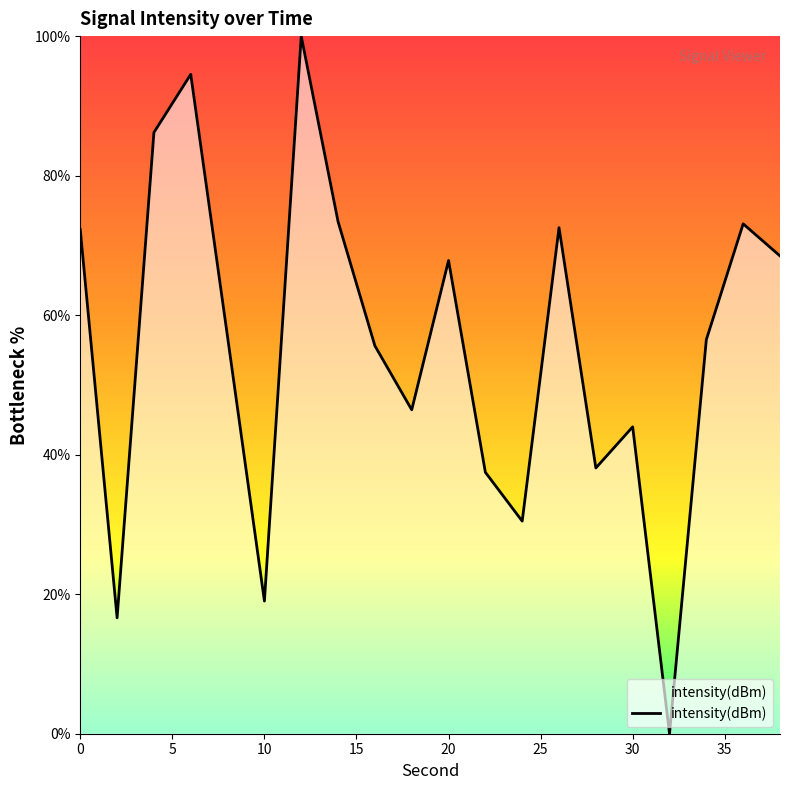

What is the difference between the maximum and minimum values?

100.0